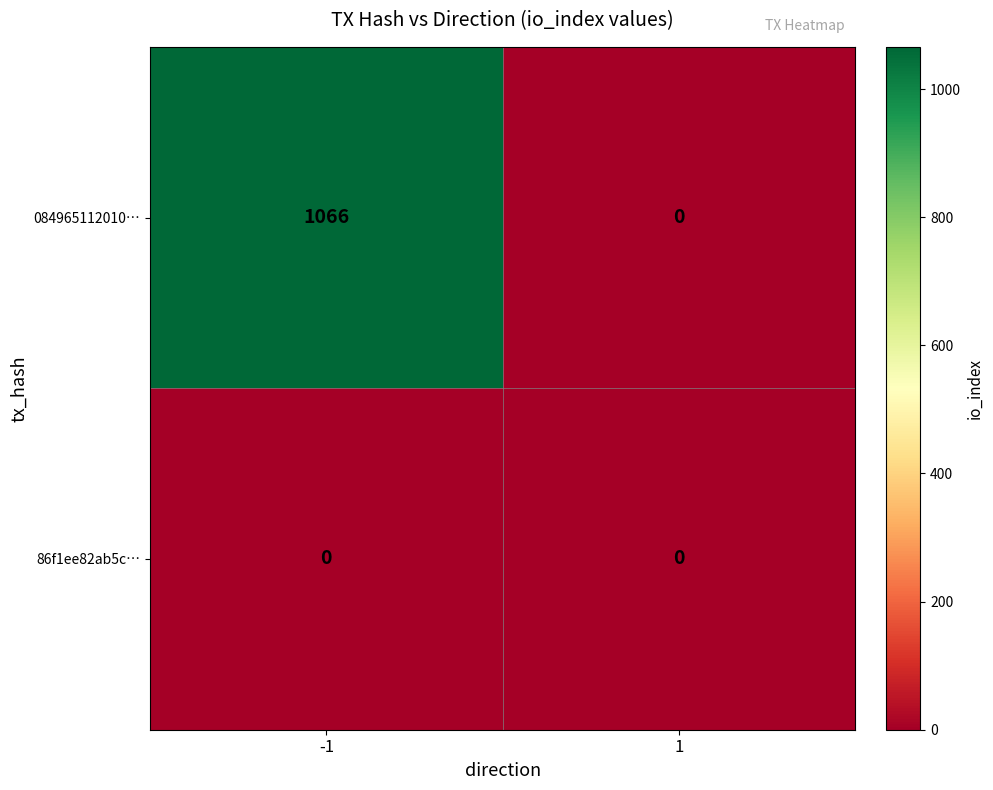

Which label corresponds to the largest value in the chart?

-1